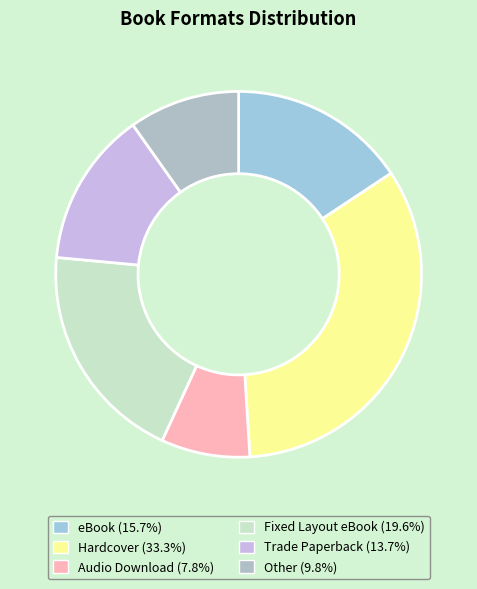

The Audio Download slice represents 8% of the pie. True or false?

True